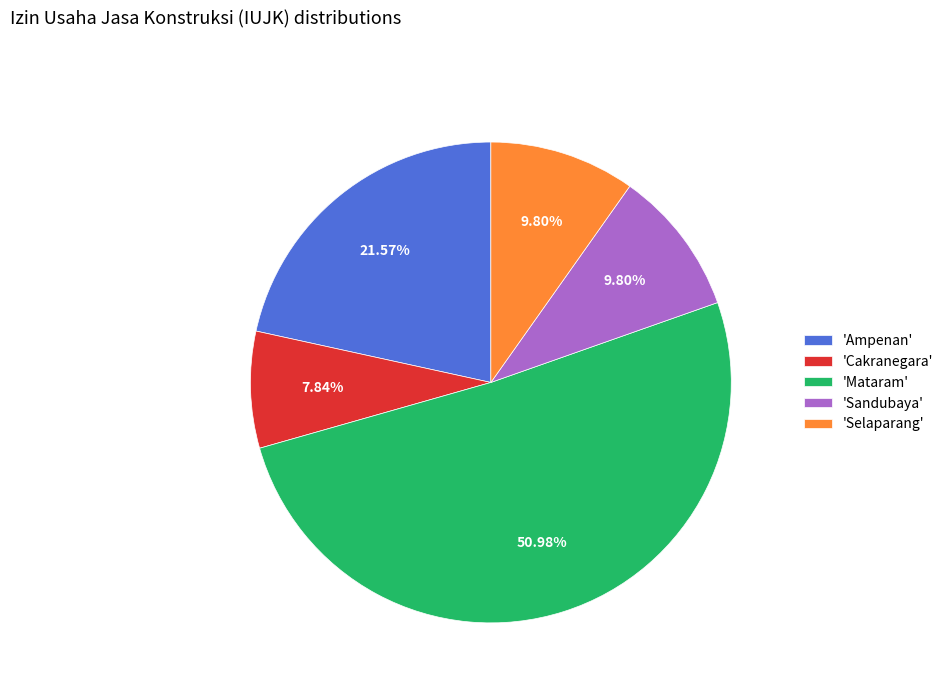

Which has a higher value, 'Ampenan' or 'Selaparang'?

'Ampenan'